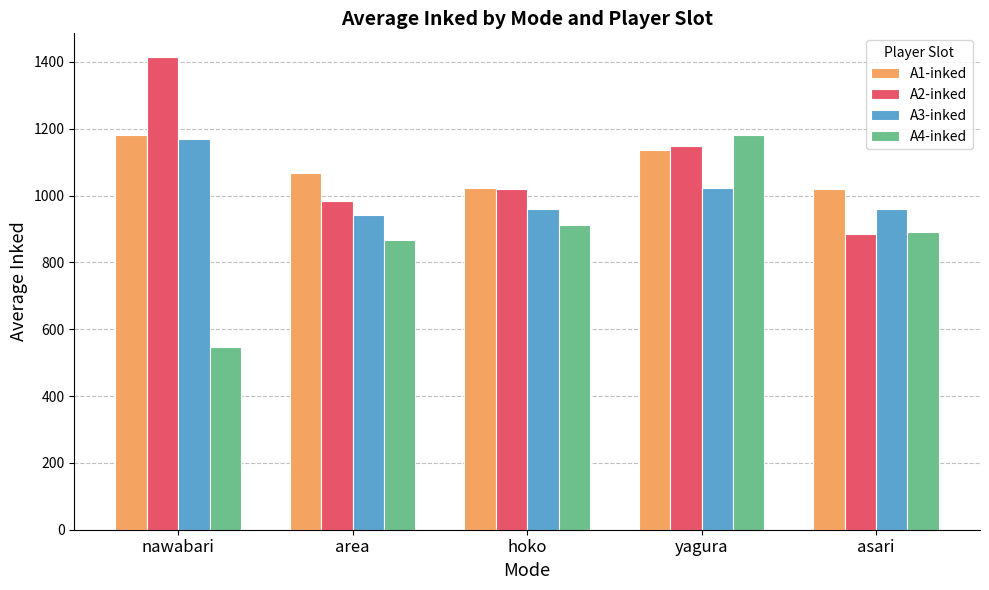

What is the total value across all series at area?

3855.3